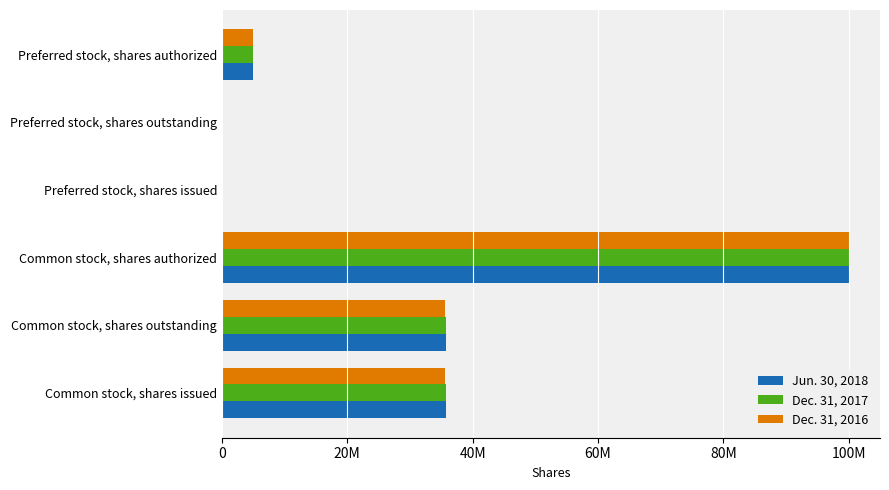

At how many categories does at least one series exceed 9601730?

3